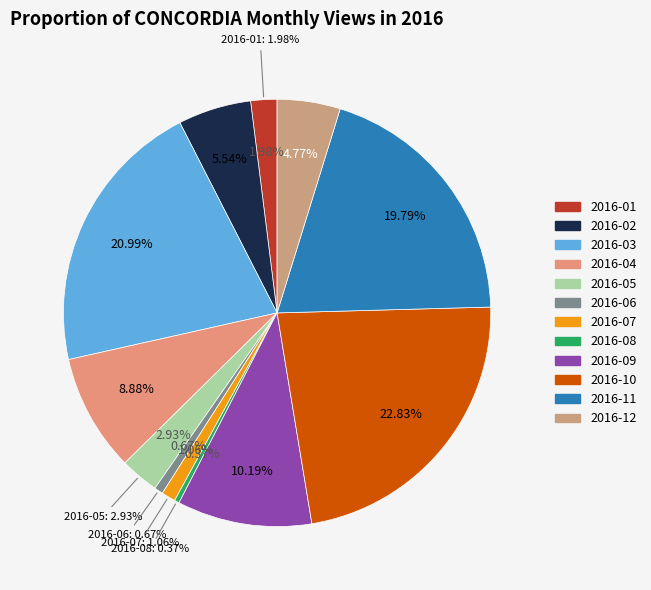

Which category has the biggest portion of the pie?

2016-10